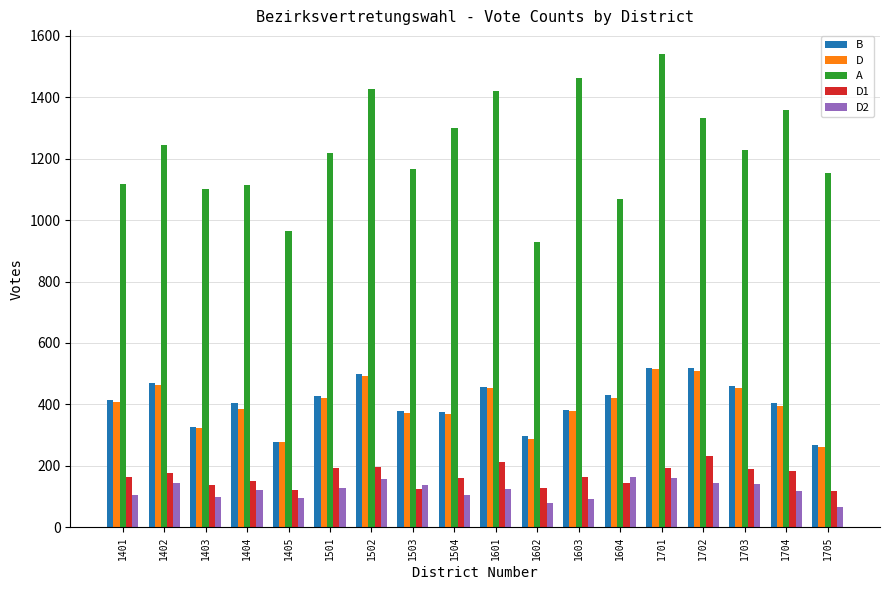

What is the value of the A bar at the 12th from the left?

1462